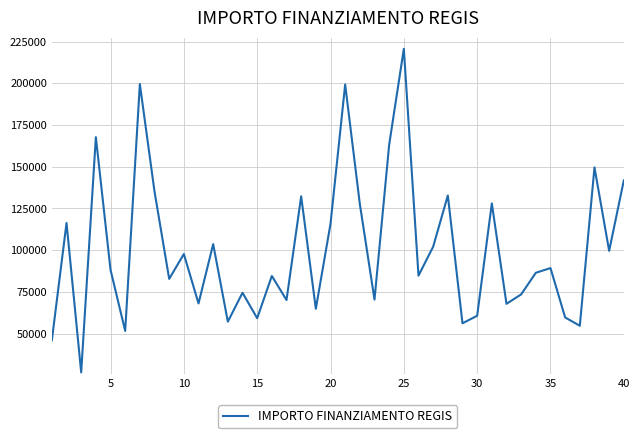

What is the difference between the maximum and second lowest values?

174618.5